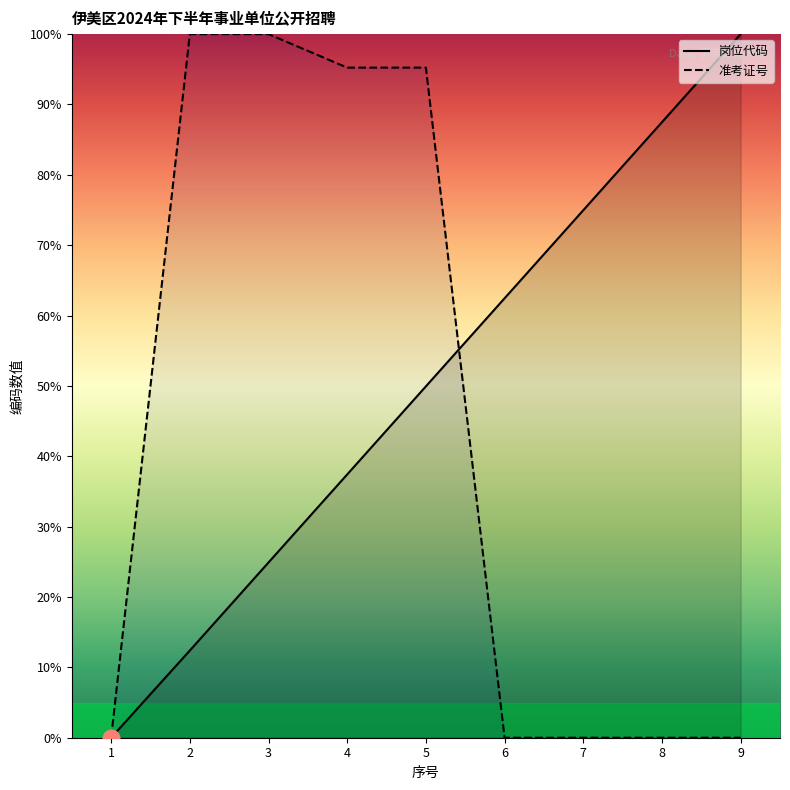

How many series are shown in this chart?

2